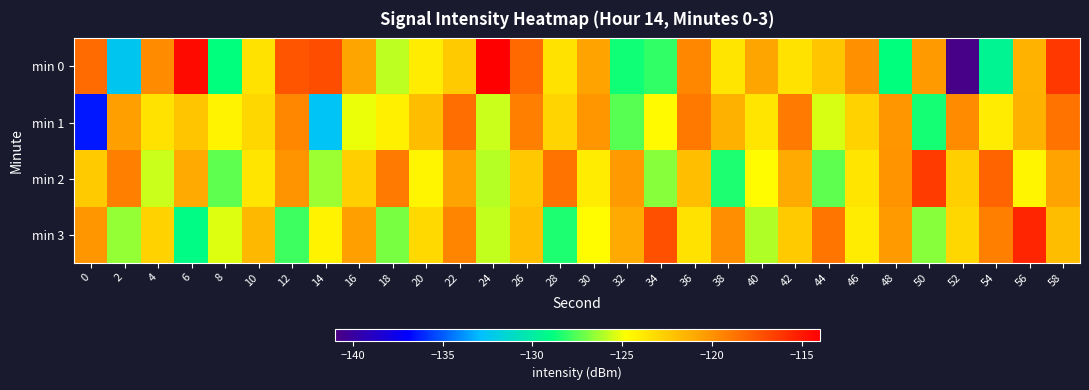

At which category does the chart reach its minimum across all series?

52